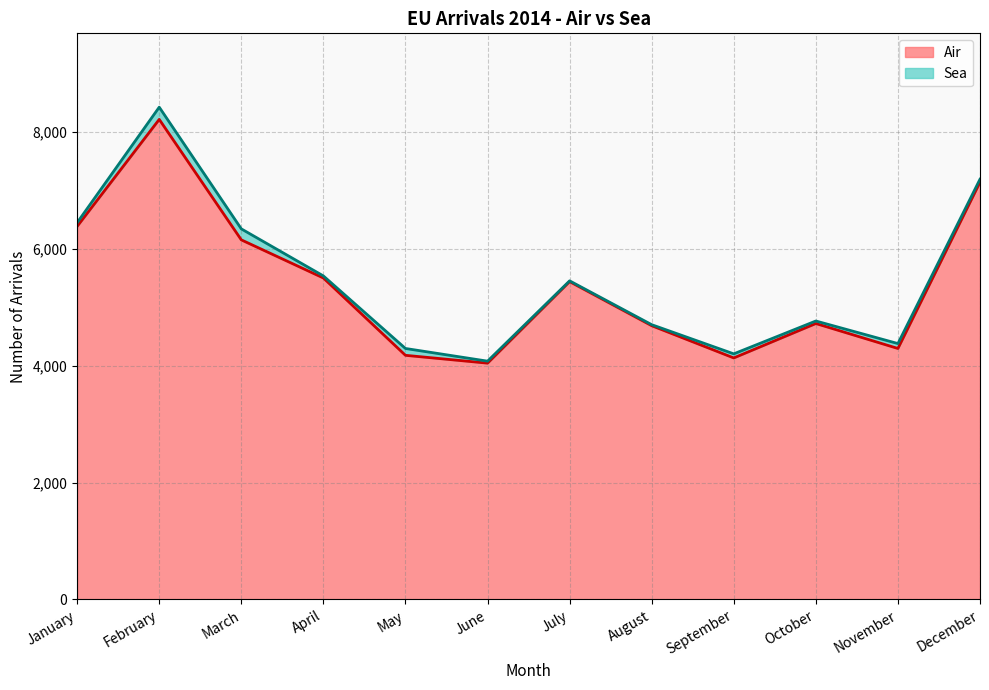

What is the difference between the maximum and minimum values?

4170